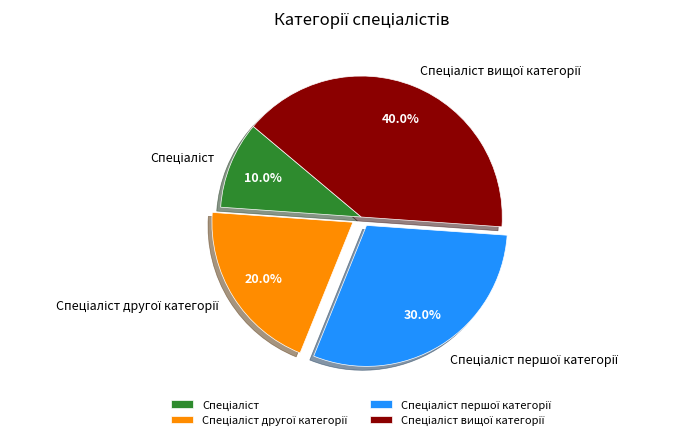

Is there a majority slice in this chart?

No